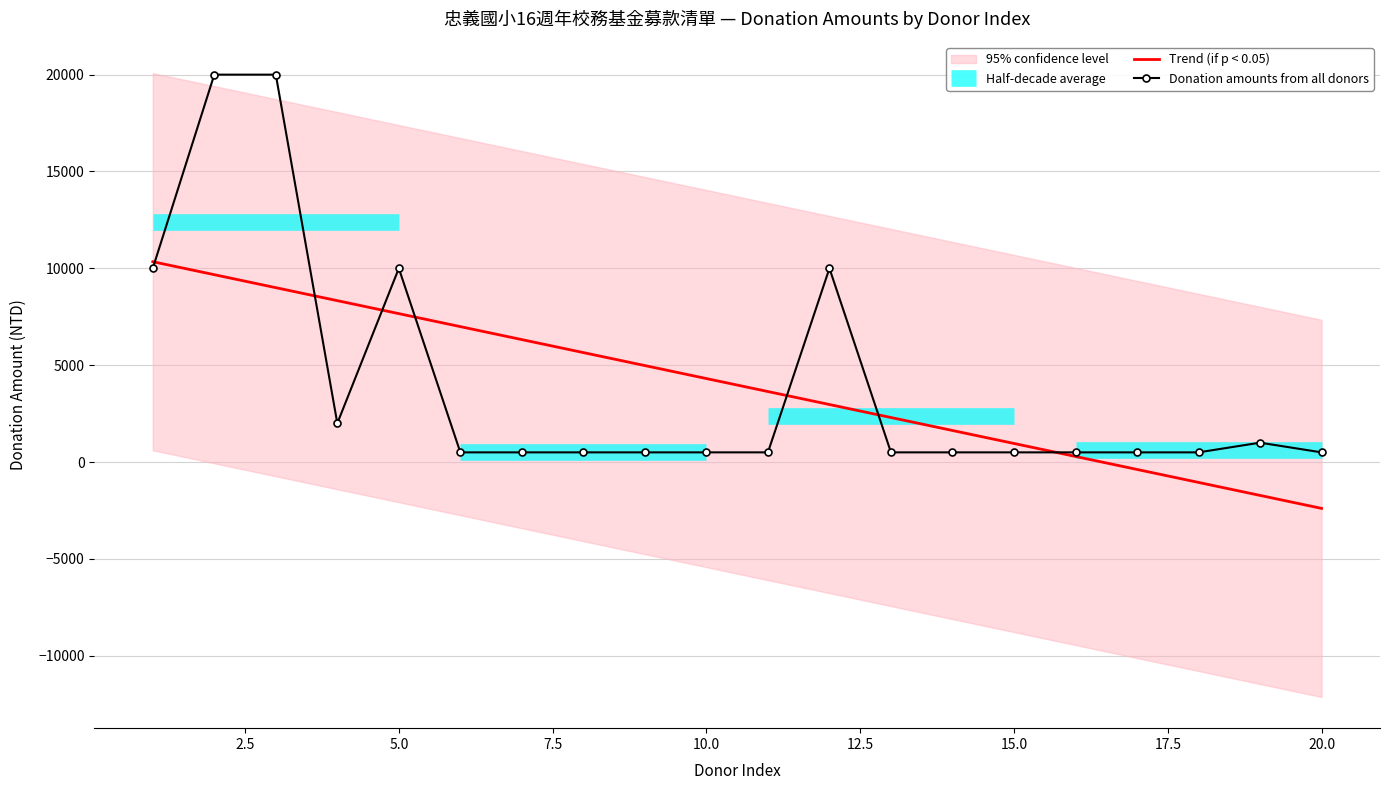

True or false: Donation Amount has a value of 10000 at 12.

True